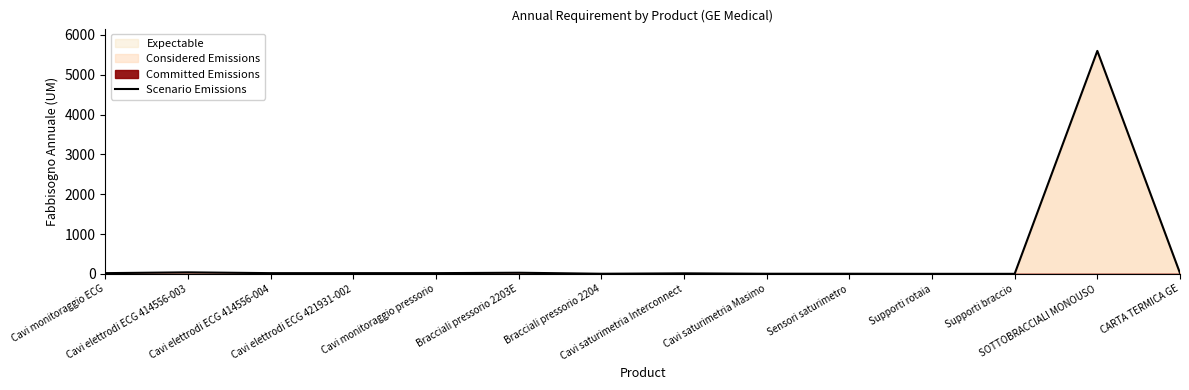

How many data points are less than 20?

7